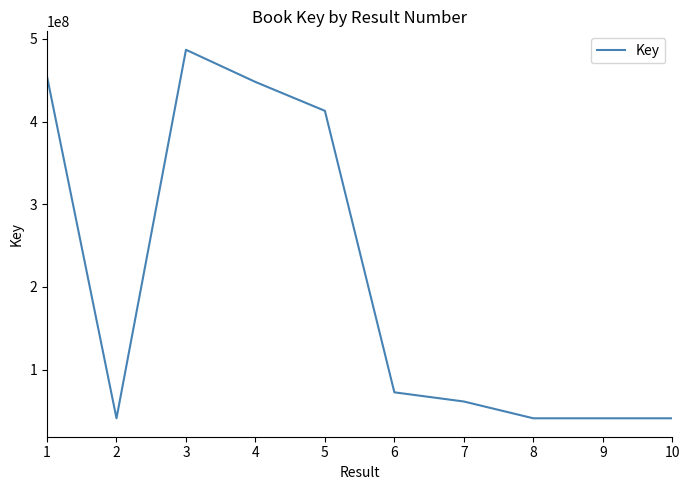

What is the greatest value displayed?

486760160